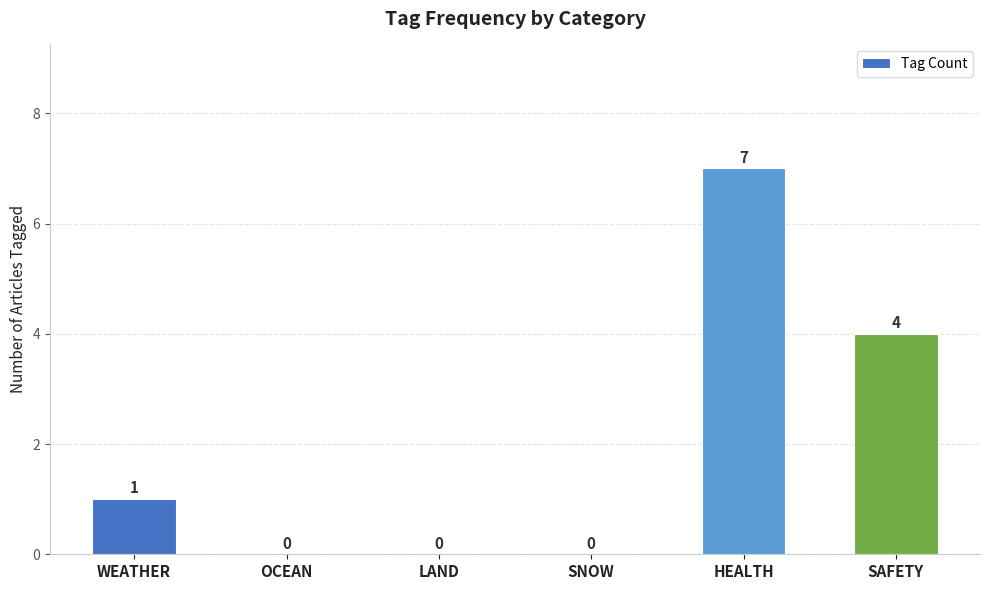

How many values are between 0 and 4?

5